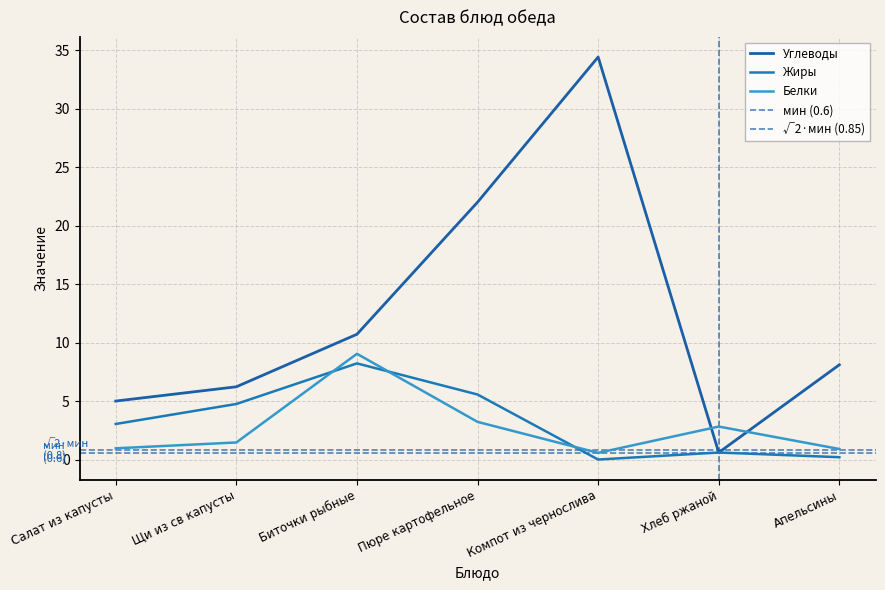

Is this an area chart (filled region under the line)?

No